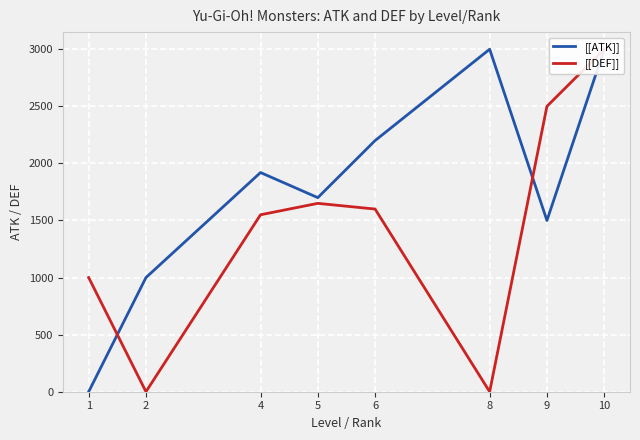

Reading right to left, transcribe all the data shown in this chart.

[[ATK]]: 10=3000	9=1500	8=3000	6=2200	5=1700	4=1920	2=1000	1=0
[[DEF]]: 10=3000	9=2500	8=0	6=1600	5=1650	4=1550	2=0	1=1000